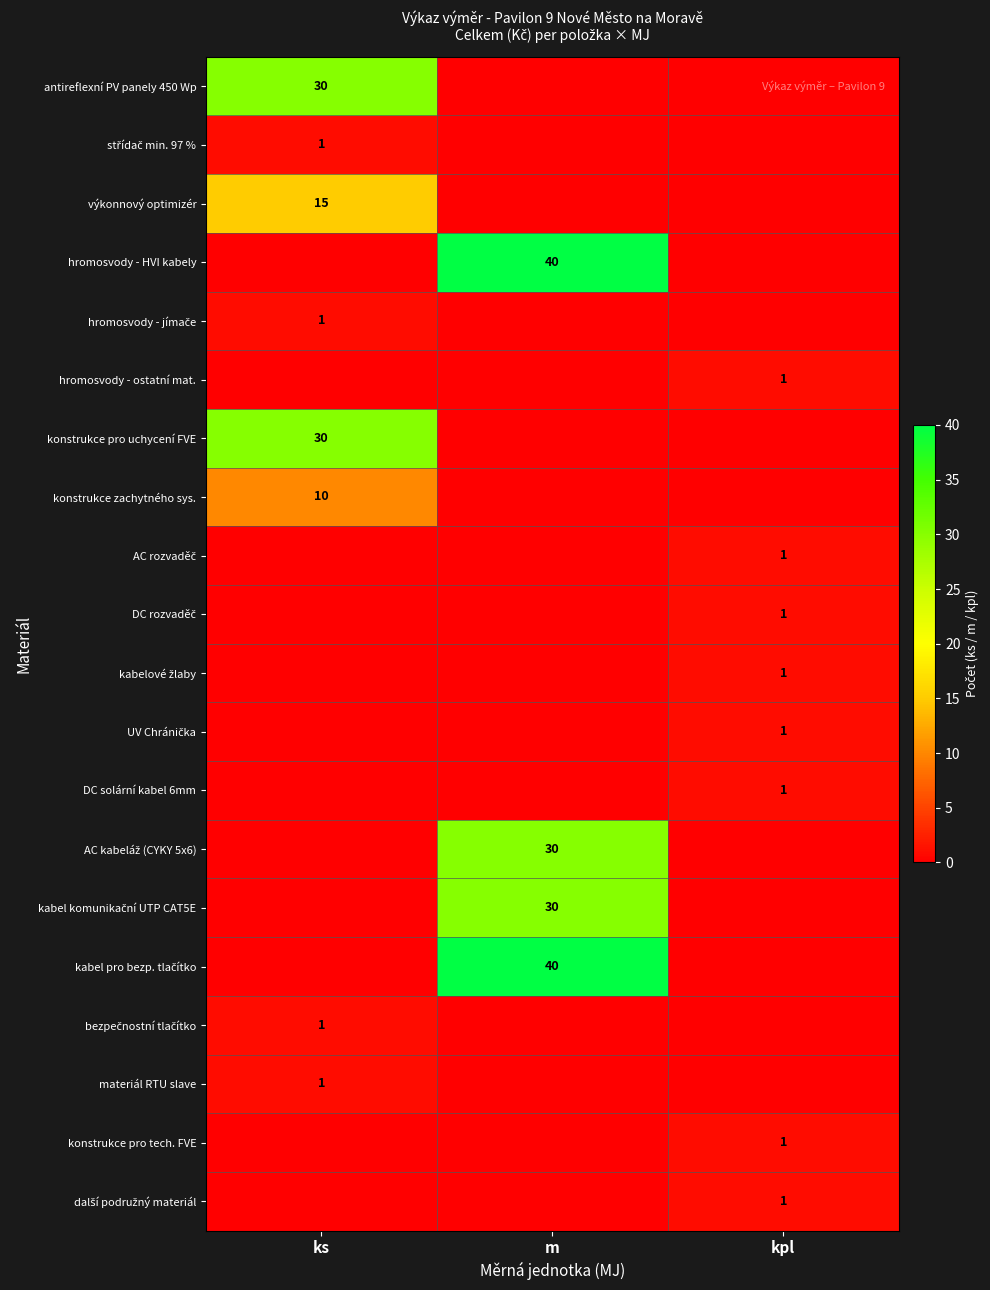

The hromosvody - ostatní mat. series shows 2 at kpl. True or false?

False